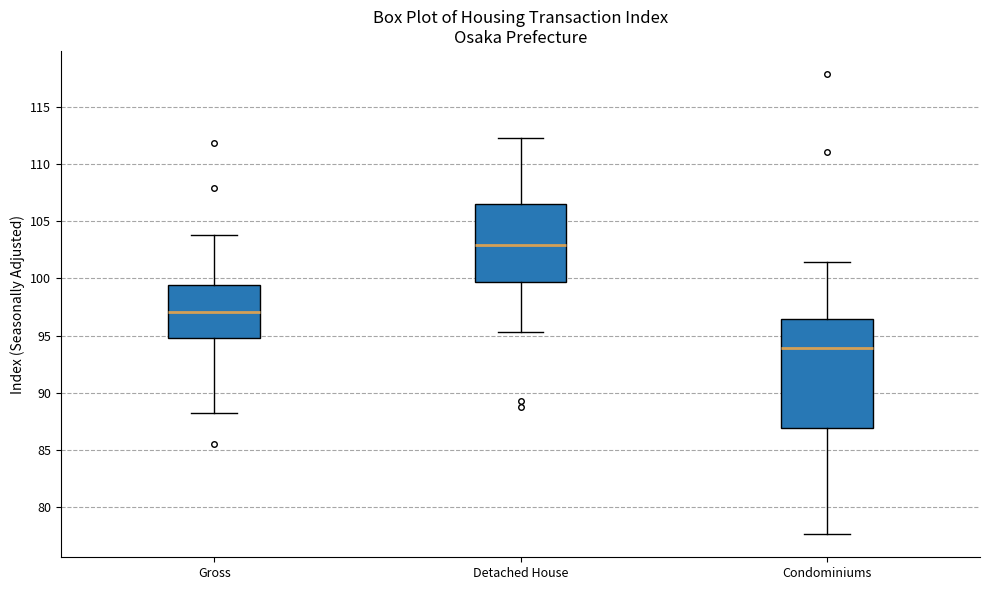

Where does the median line of the box for Condominiums sit on the y-axis? The values are not printed on the chart, so give them approximately, as read against the axis.

94.0